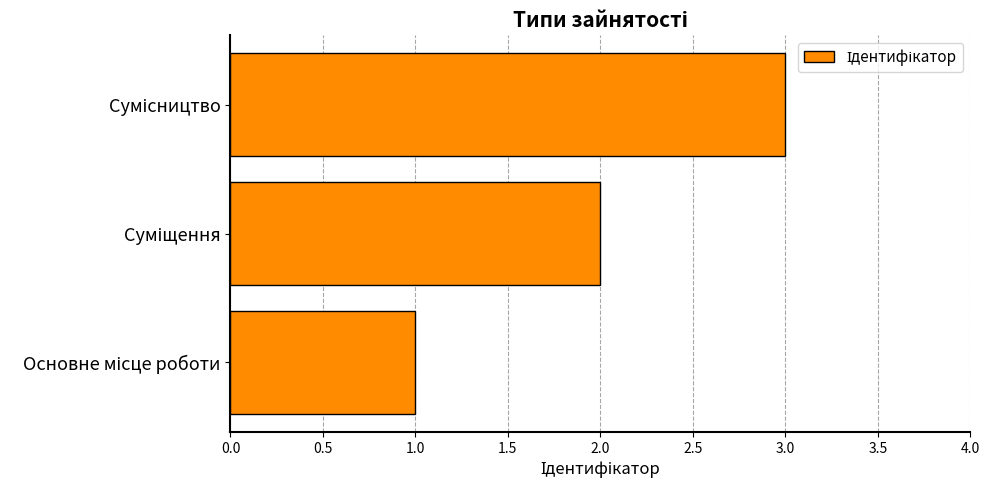

What is the maximum value shown in the chart?

3